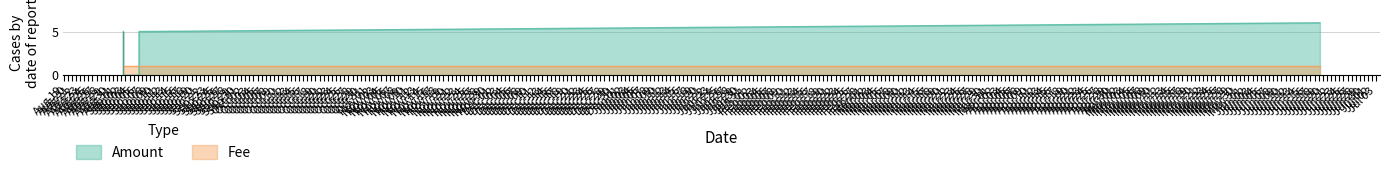

Between 2017-06-19 07:18:04 and 2016-09-06 05:16:48, which is larger?

2017-06-19 07:18:04